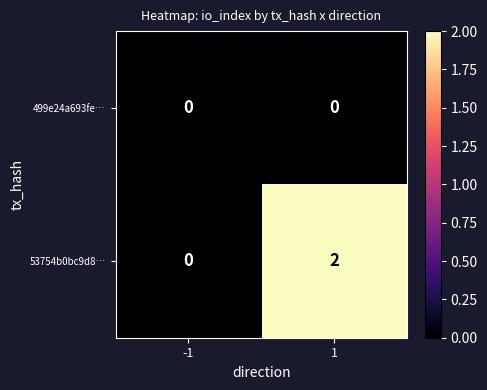

Which series has the largest total across all categories?

53754b0bc9d8…